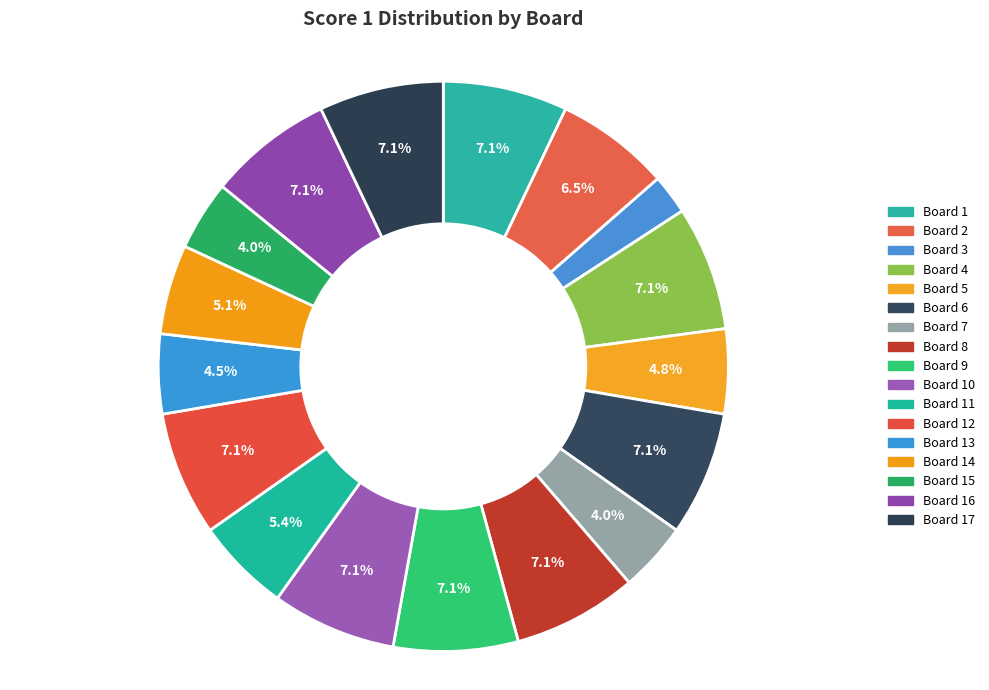

How many segments does this pie chart have?

17